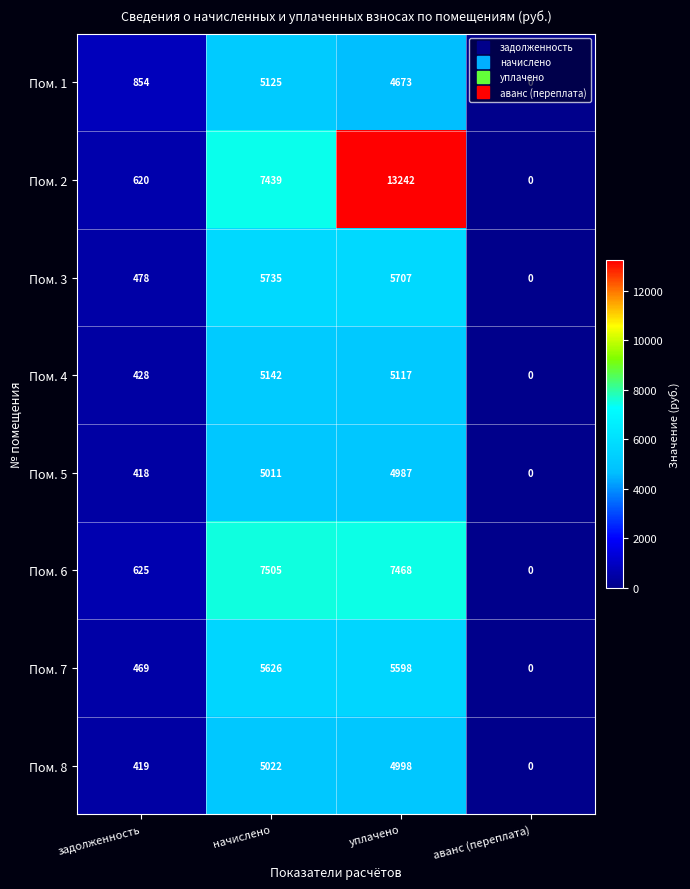

What is the difference between the maximum and minimum values in the Пом. 4 series?

5142